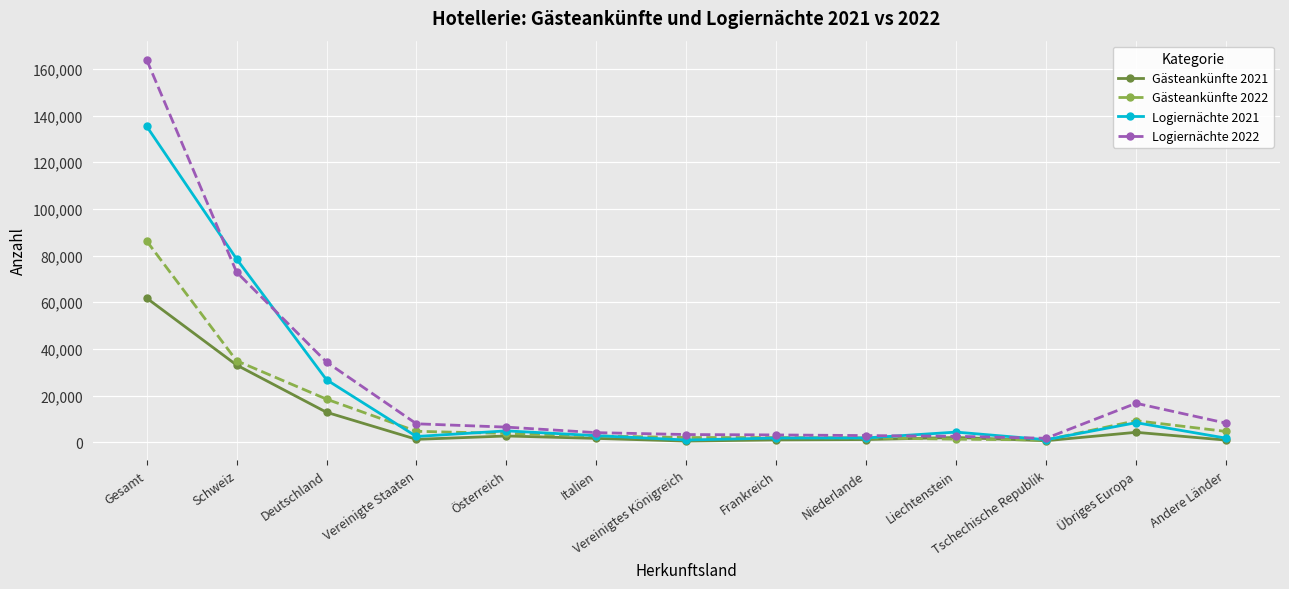

What position from the right is Deutschland?

11